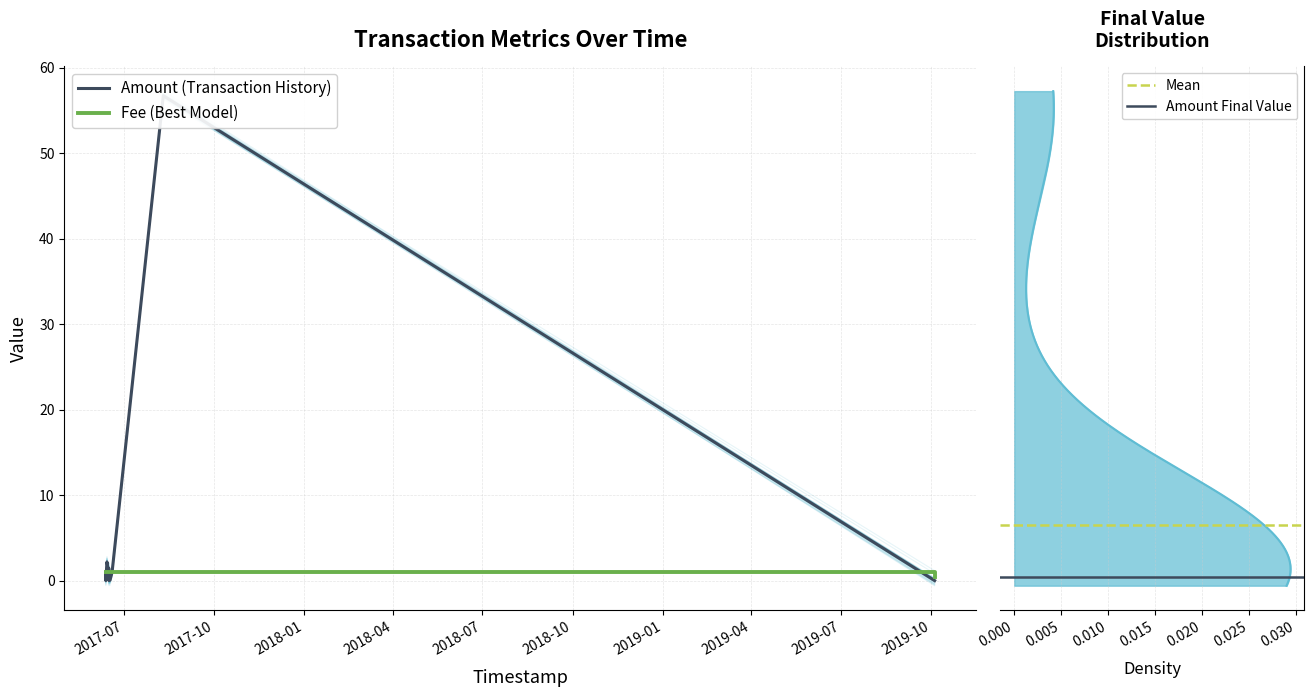

List the series in order of their overall mean, lowest first.

Fee, Amount